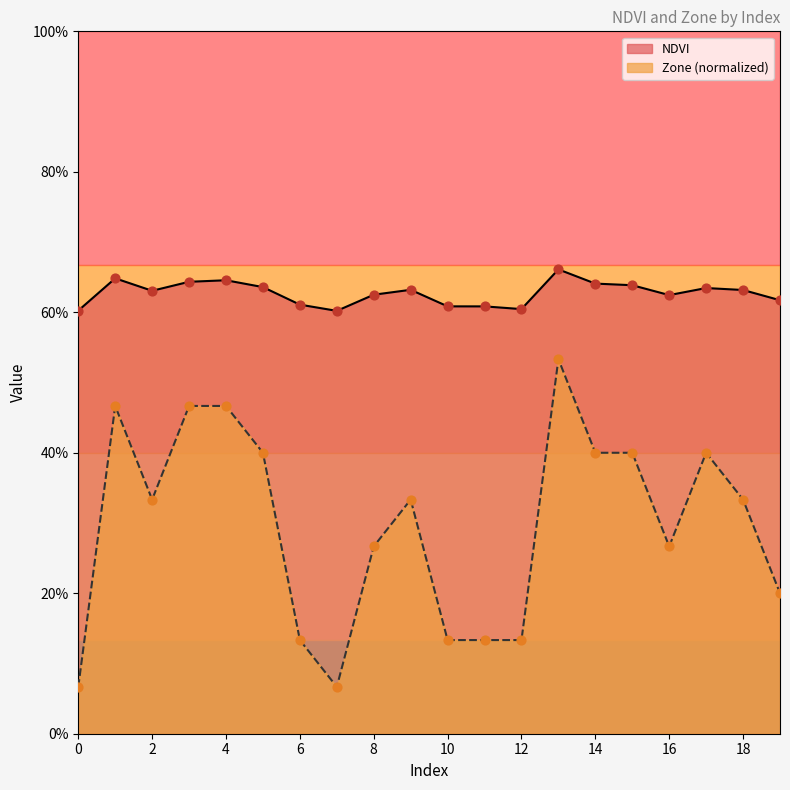

Which series reaches the maximum Y coordinate?

NDVI